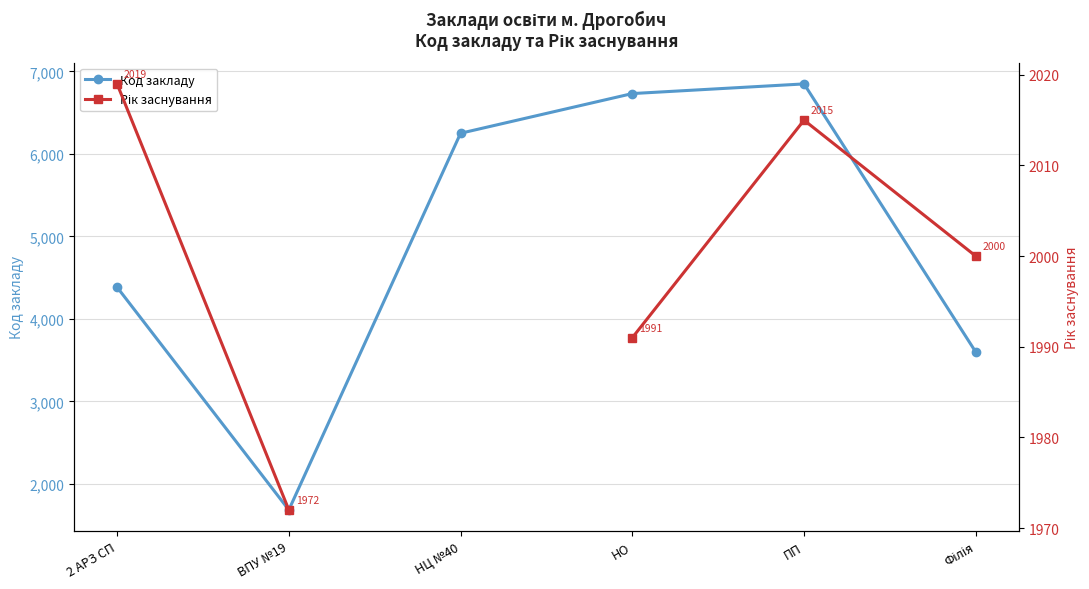

True or false: Код закладу and Рік заснування intersect in this chart.

True